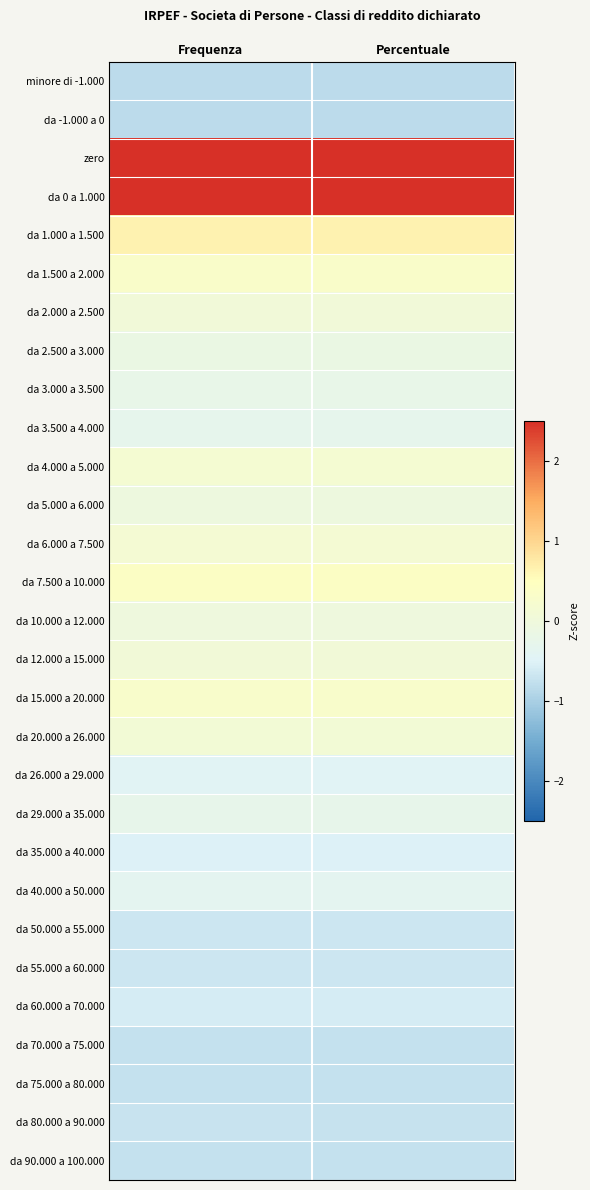

Reading left to right, what are all the values shown in this chart?

minore di -1.000: Frequenza=-0.8	Percentuale=-0.8
da -1.000 a 0: Frequenza=-0.8	Percentuale=-0.8
zero: Frequenza=3.3	Percentuale=3.3
da 0 a 1.000: Frequenza=3.4	Percentuale=3.4
da 1.000 a 1.500: Frequenza=0.7	Percentuale=0.7
da 1.500 a 2.000: Frequenza=0.3	Percentuale=0.3
da 2.000 a 2.500: Frequenza=0.1	Percentuale=0.1
da 2.500 a 3.000: Frequenza=-0.1	Percentuale=-0.1
da 3.000 a 3.500: Frequenza=-0.2	Percentuale=-0.2
da 3.500 a 4.000: Frequenza=-0.3	Percentuale=-0.3
da 4.000 a 5.000: Frequenza=0.2	Percentuale=0.2
da 5.000 a 6.000: Frequenza=-0.0	Percentuale=-0.0
da 6.000 a 7.500: Frequenza=0.1	Percentuale=0.1
da 7.500 a 10.000: Frequenza=0.4	Percentuale=0.4
da 10.000 a 12.000: Frequenza=-0.0	Percentuale=-0.0
da 12.000 a 15.000: Frequenza=0.1	Percentuale=0.1
da 15.000 a 20.000: Frequenza=0.3	Percentuale=0.3
da 20.000 a 26.000: Frequenza=0.1	Percentuale=0.1
da 26.000 a 29.000: Frequenza=-0.4	Percentuale=-0.4
da 29.000 a 35.000: Frequenza=-0.3	Percentuale=-0.3
da 35.000 a 40.000: Frequenza=-0.5	Percentuale=-0.5
da 40.000 a 50.000: Frequenza=-0.4	Percentuale=-0.4
da 50.000 a 55.000: Frequenza=-0.7	Percentuale=-0.7
da 55.000 a 60.000: Frequenza=-0.7	Percentuale=-0.7
da 60.000 a 70.000: Frequenza=-0.6	Percentuale=-0.6
da 70.000 a 75.000: Frequenza=-0.8	Percentuale=-0.8
da 75.000 a 80.000: Frequenza=-0.8	Percentuale=-0.8
da 80.000 a 90.000: Frequenza=-0.7	Percentuale=-0.7
da 90.000 a 100.000: Frequenza=-0.8	Percentuale=-0.8